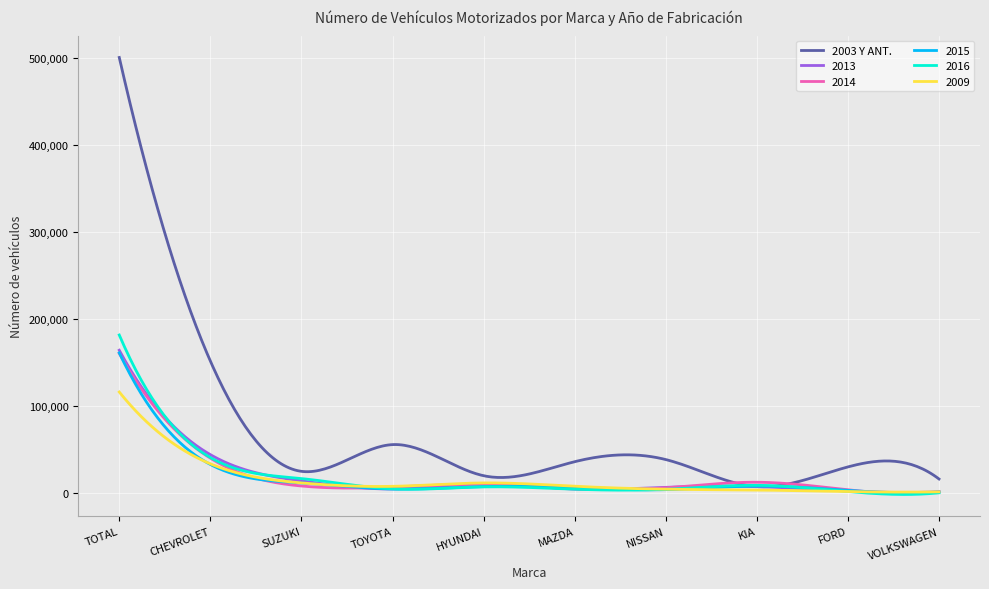

What is the maximum value for 2009?

116578.0